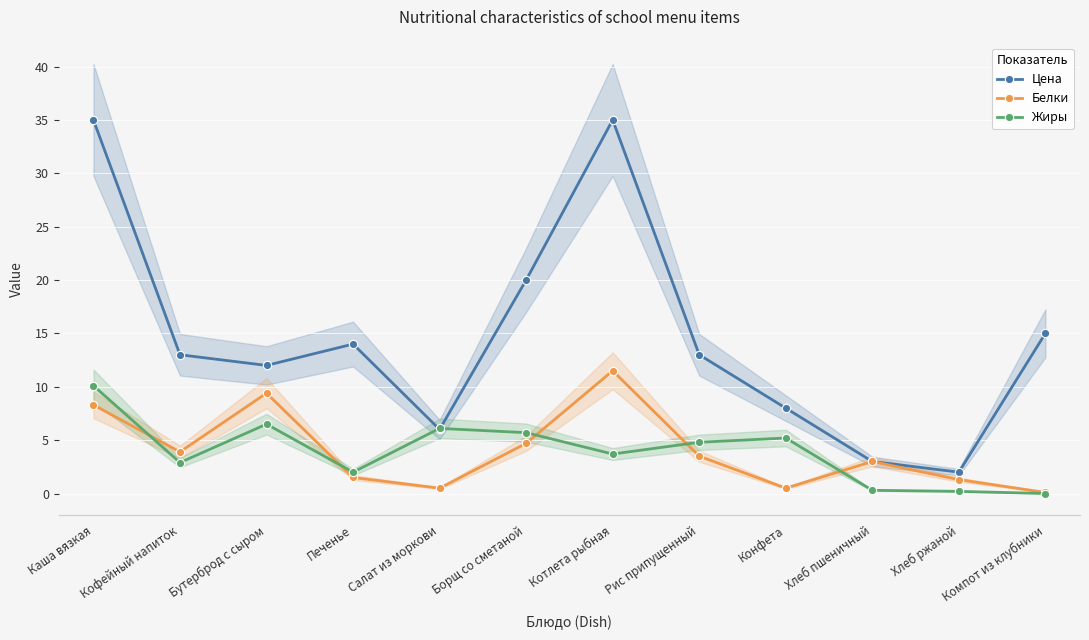

How many distinct data groups are displayed?

3